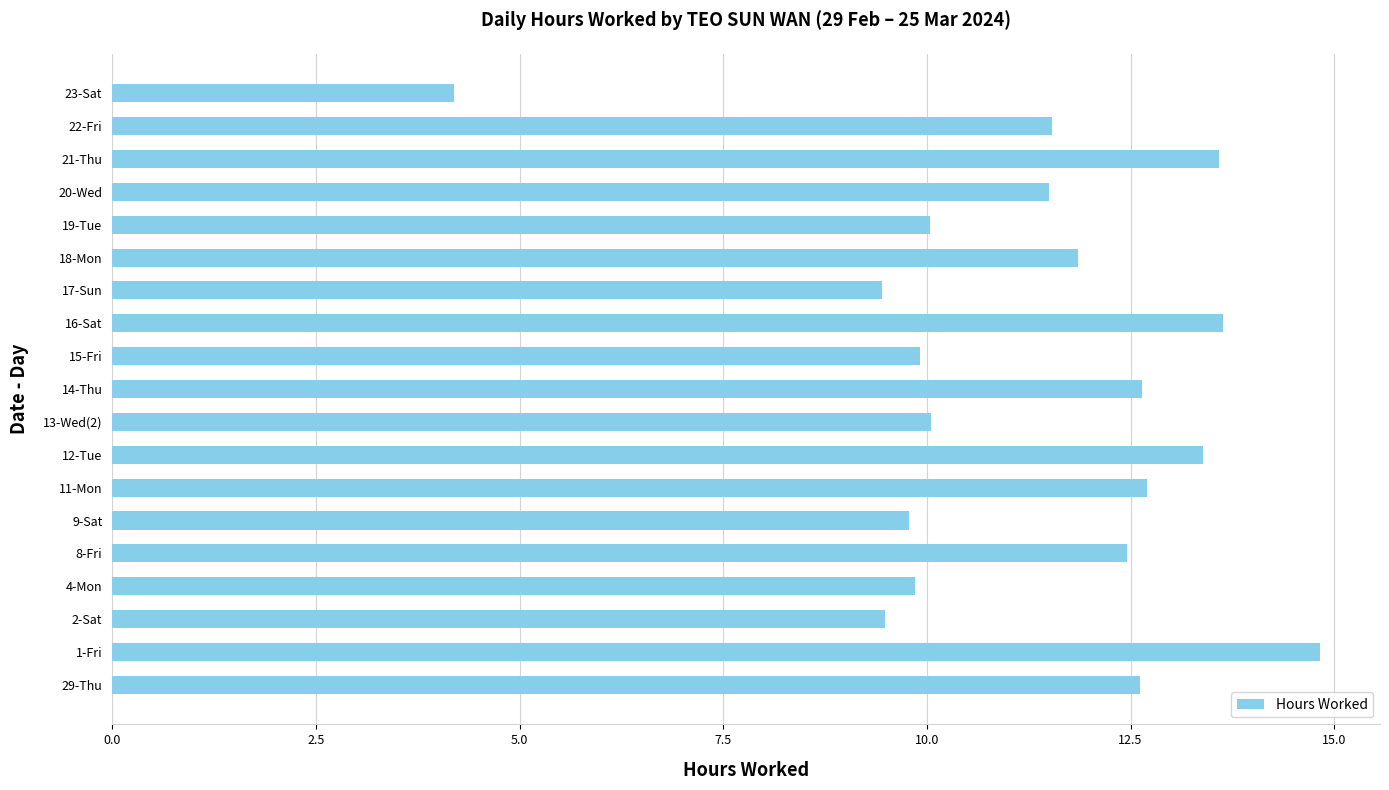

What is the difference between the maximum and second lowest values?

5.4